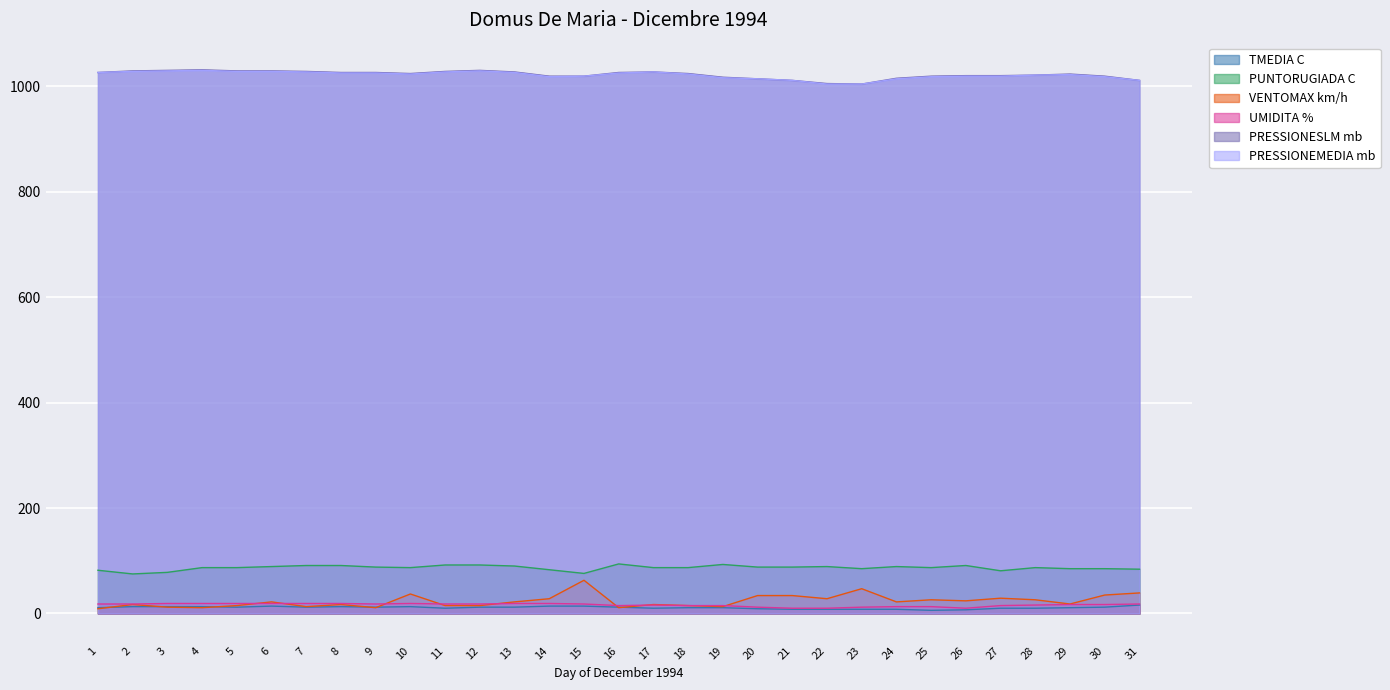

Is it true that PRESSIONESLM mb equals 651 at 29?

False